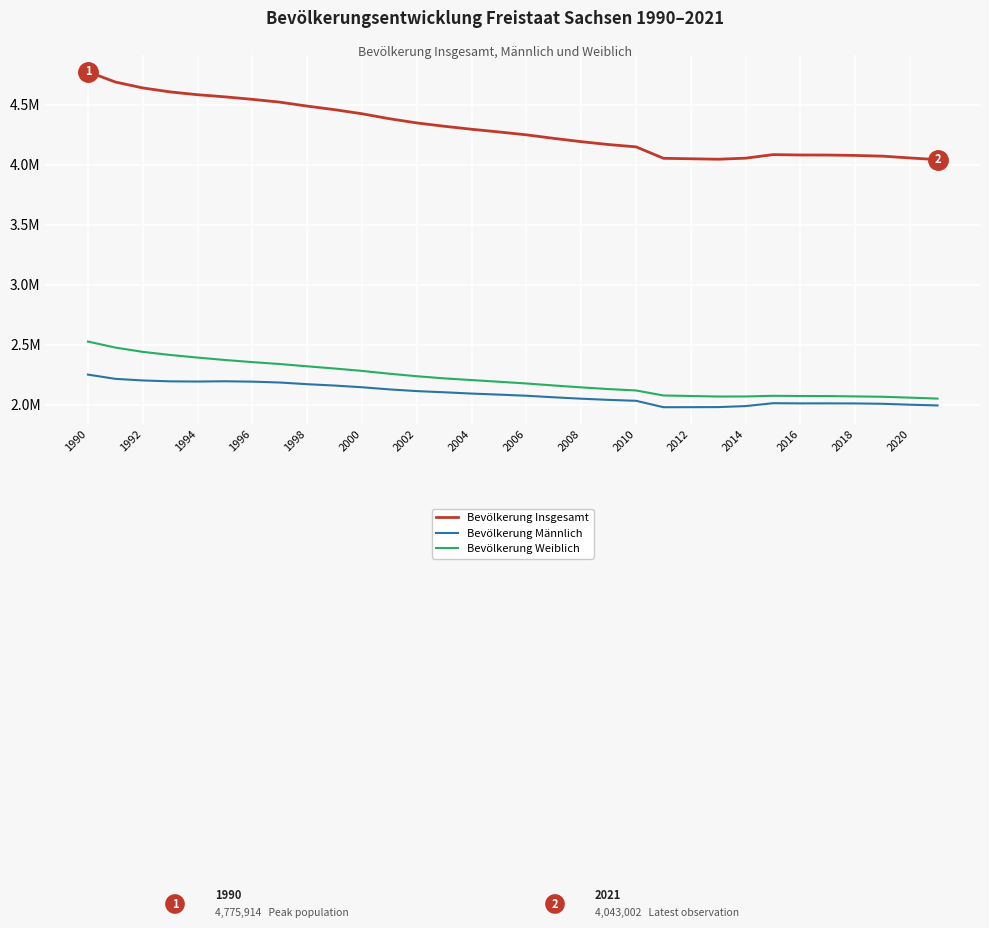

True or false: Bevölkerung Weiblich and Bevölkerung Männlich cross at least once.

False